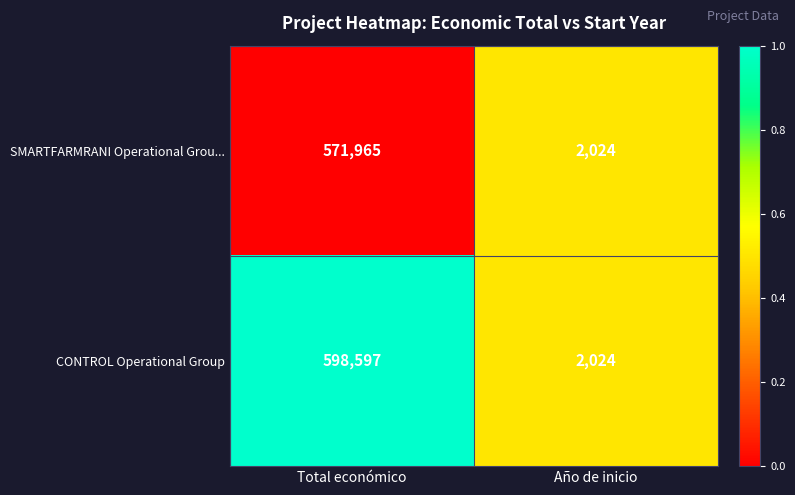

The CONTROL Operational Group series shows 598597 at Total económico. True or false?

True